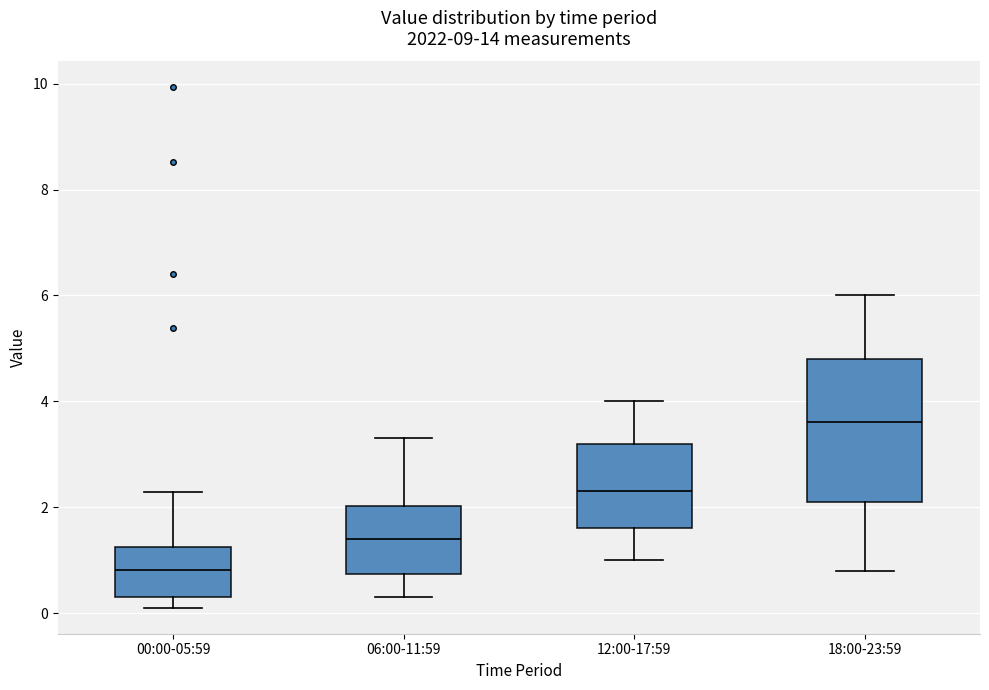

Comparing the boxes themselves (not the whiskers), which one is the tallest?

18:00-23:59